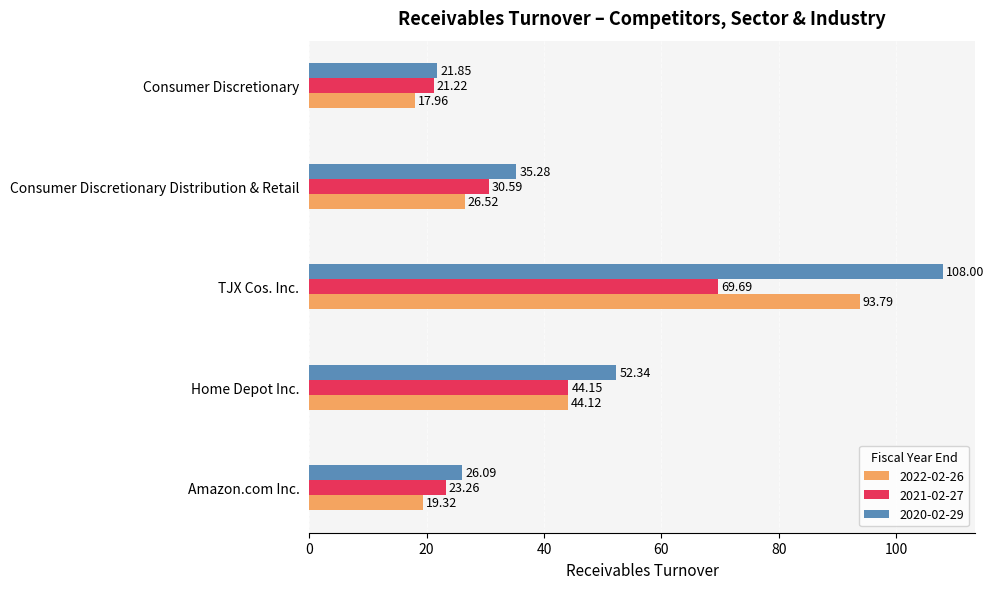

Count the number of categories in the chart.

5